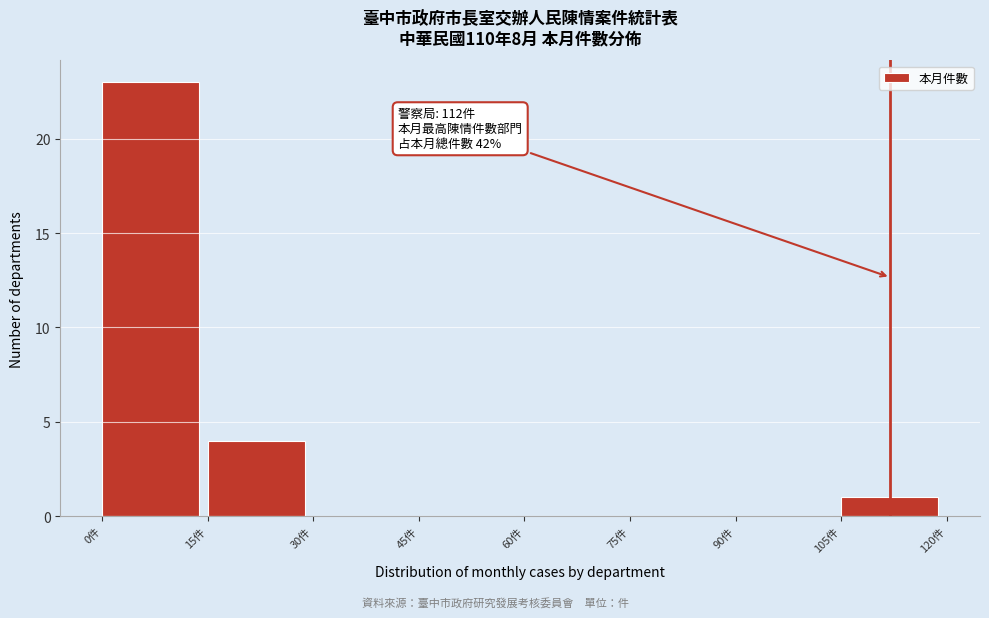

Which range on the x-axis has the tallest bar?

0 to 15